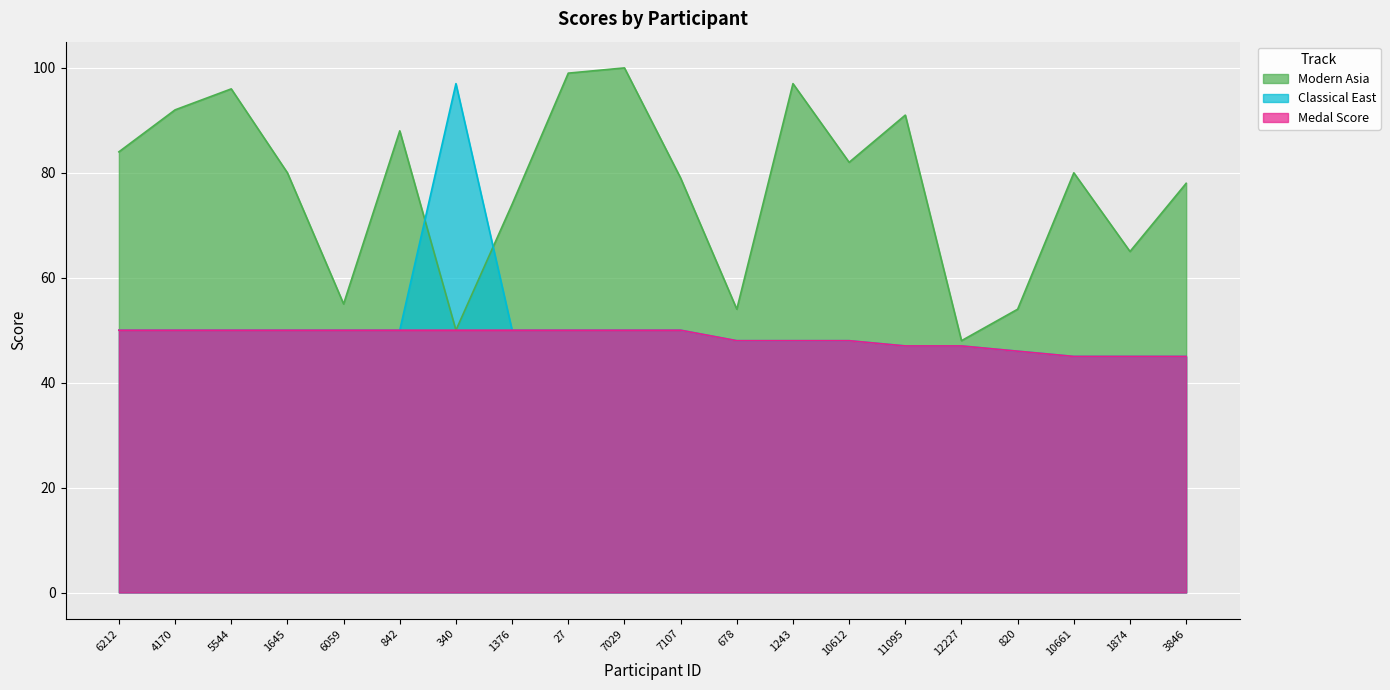

What is the value of the Modern Asia point at the 4th from the left?

80